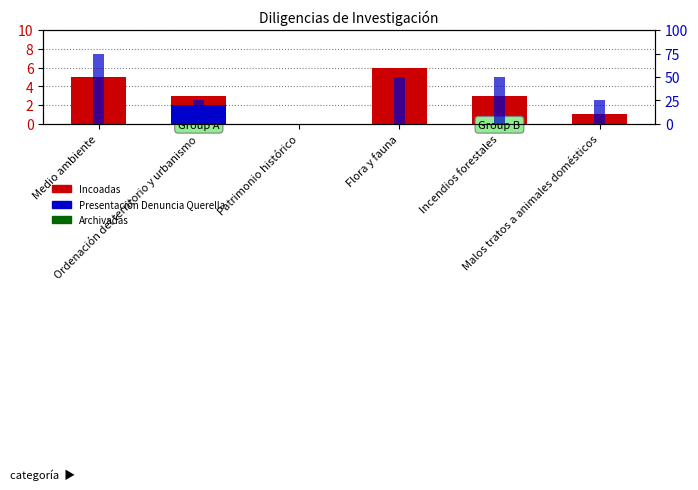

How many positive values does the Incoadas series have?

5